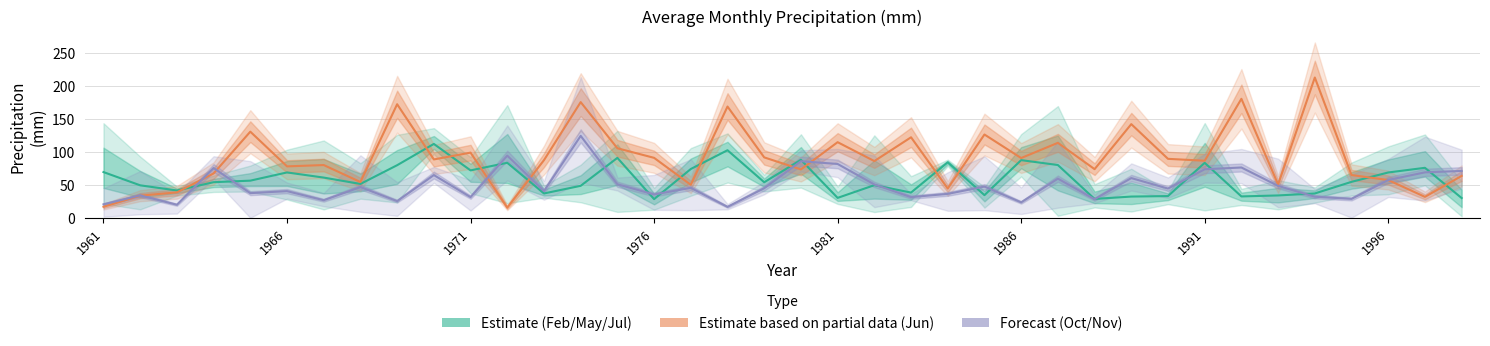

Reading left to right, list all the values displayed in this chart.

Estimate (Feb/May/Jul): 69.2	49.1	41.3	53.9	56.2	68.6	60.8	51.2	79.6	111.8	71.7	83.2	36.8	48.4	90.7	28.3	73.8	102.2	53.8	87.7	30.1	49.4	38.2	84.0	34.3	87.2	79.8	28.6	32.1	32.9	83.2	32.3	33.8	36.8	54.4	68.6	75.6	29.9
Estimate based on partial data (Jun): 16.7	33.5	38.5	67.1	130.3	77.8	79.8	54.1	171.8	88.3	98.6	15.4	87.2	175.0	105.2	90.7	49.9	168.3	91.4	73.2	114.4	85.8	121.8	44.3	126.0	90.4	113.4	73.6	141.7	89.2	86.3	180.0	50.4	212.2	64.7	57.1	31.7	63.4
Forecast (Oct/Nov): 20.4	33.9	19.8	75.2	37.3	40.3	26.6	46.5	25.2	64.7	31.3	94.0	40.4	124.0	50.8	35.3	45.3	16.6	44.8	85.6	81.4	50.5	31.3	36.2	47.2	23.3	59.2	28.1	60.1	44.2	73.5	76.1	48.3	31.9	28.6	57.2	68.8	70.9